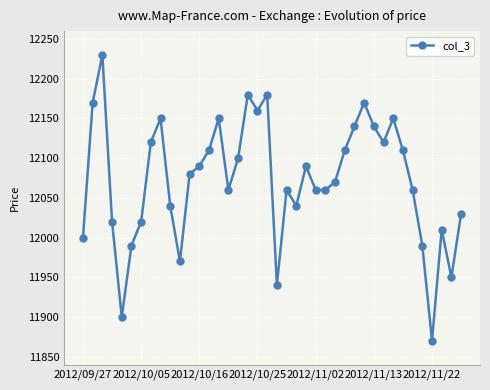

What is the sum of all values?

482890